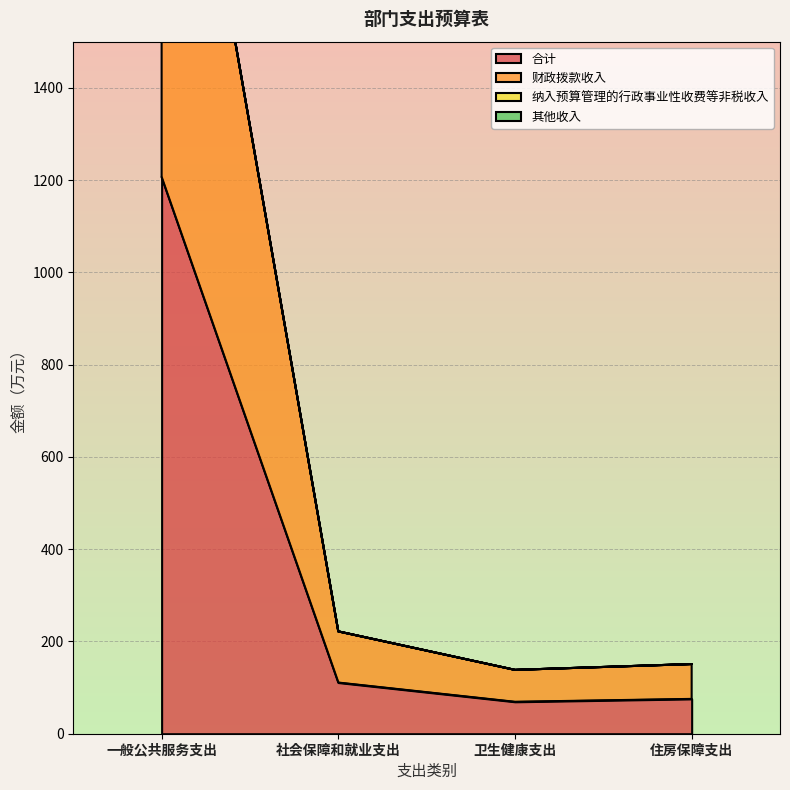

List the series in order of their overall mean, lowest first.

合计, 财政拨款收入